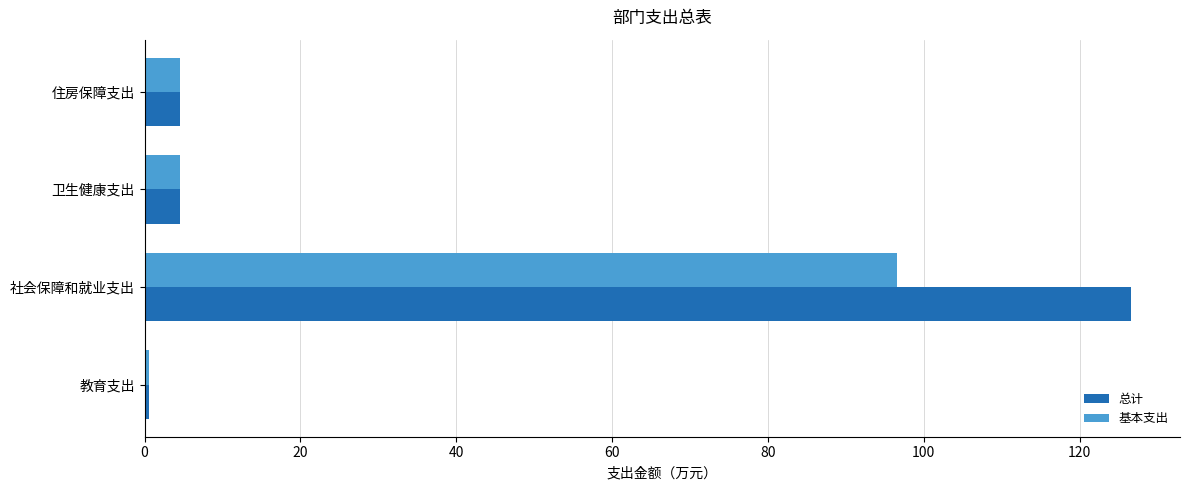

At which label does 基本支出 reach its peak?

社会保障和就业支出